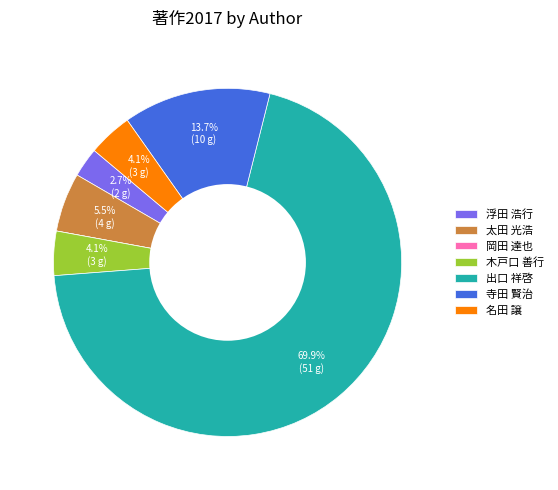

Does 出口 祥啓 represent more than half of the total?

Yes